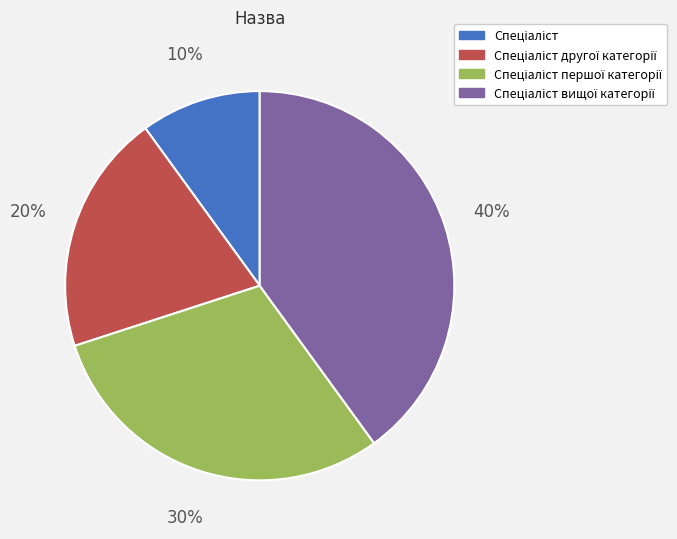

To the nearest percent, what is the average slice percentage?

25%